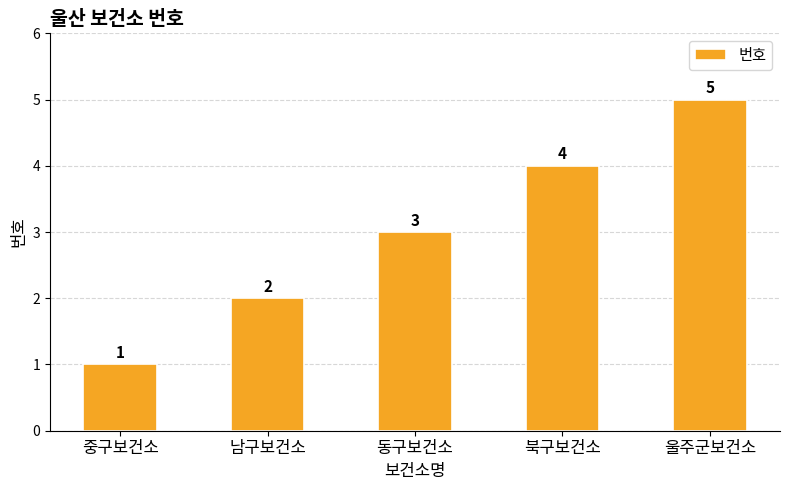

What is the difference between the values at 북구보건소 and 중구보건소?

3